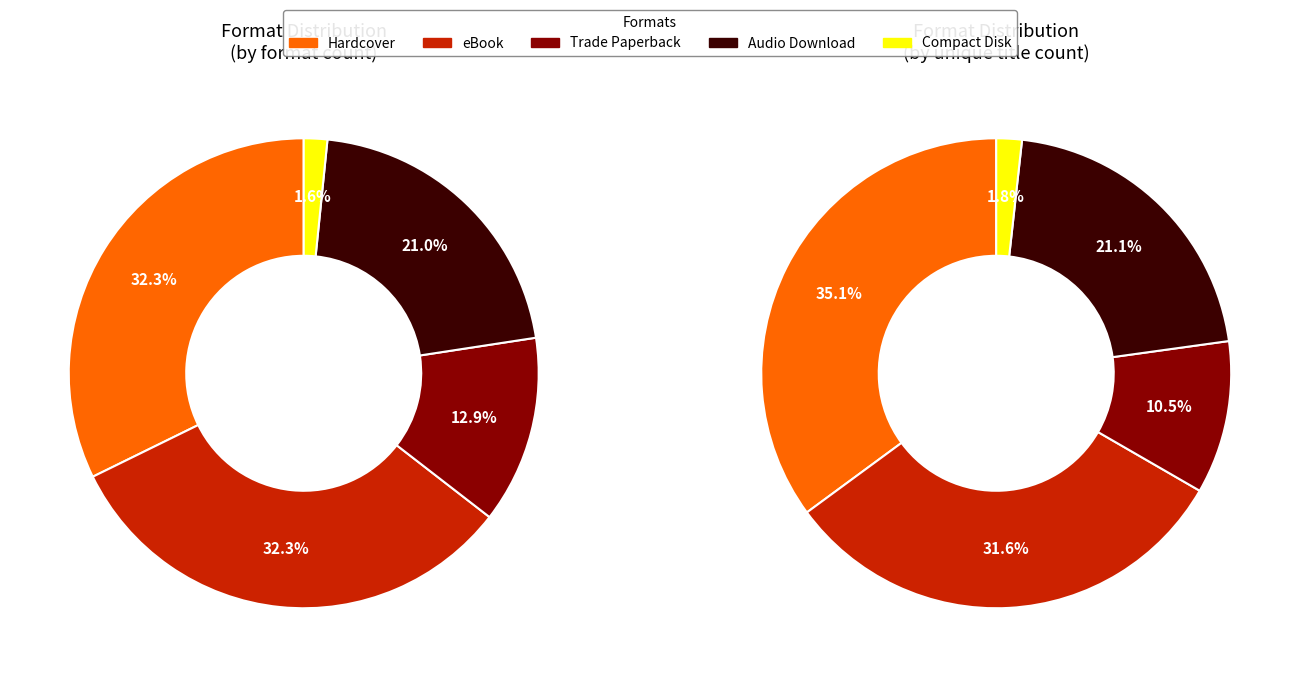

What percentage is the Audio Download slice, to the nearest percent?

21%